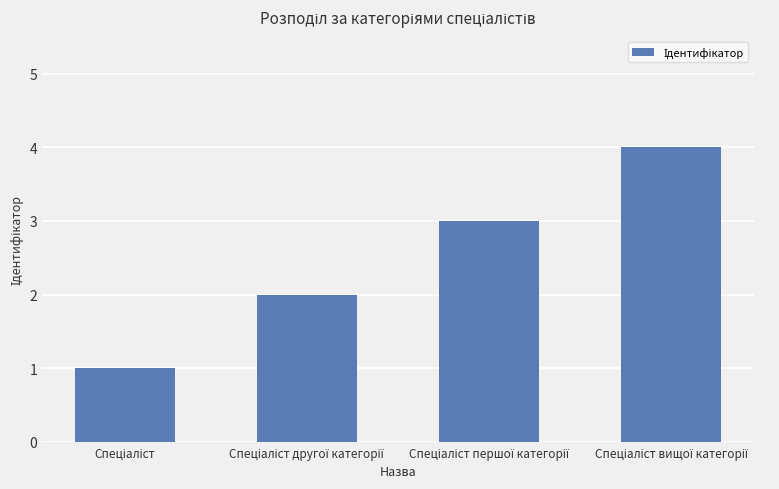

What is the maximum value shown in the chart?

4